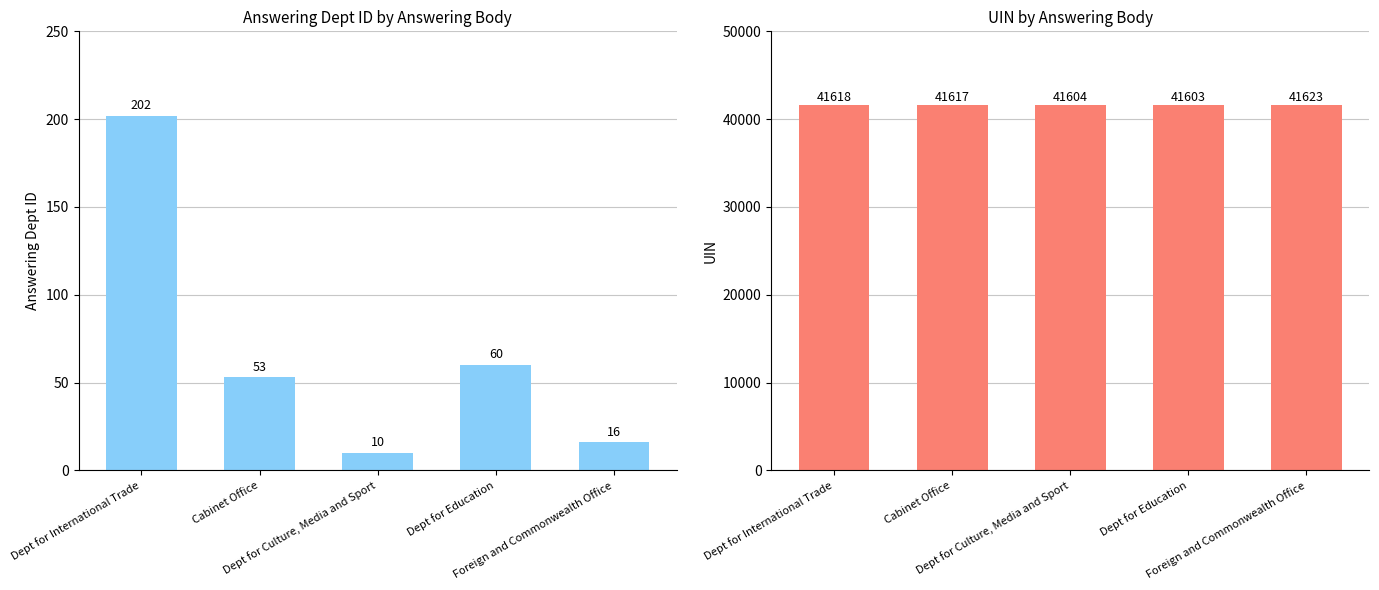

Which category has the lowest value in the uin series?

Dept for Education